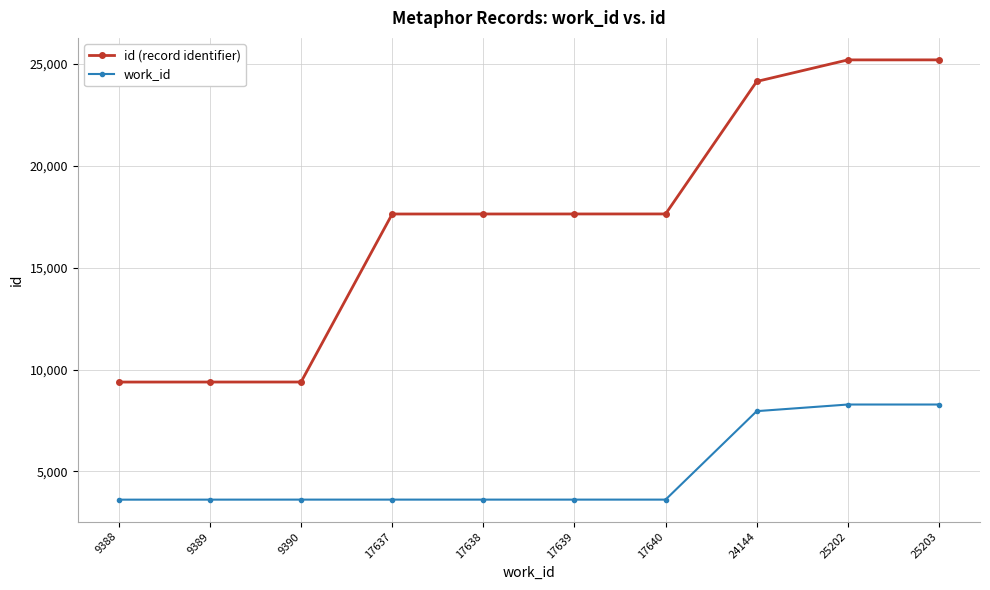

How many lines are shown in the chart?

2